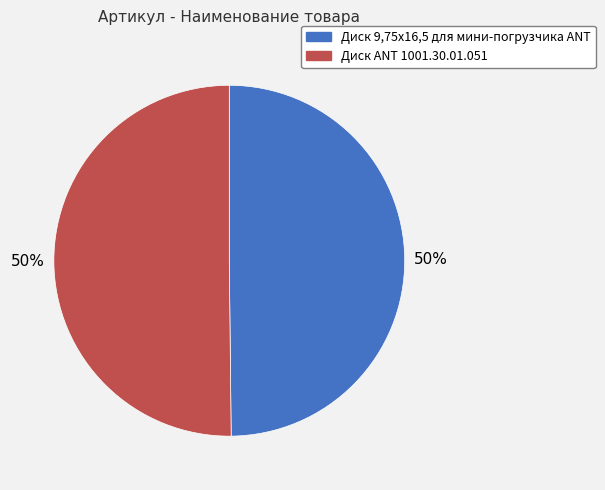

How many segments does this pie chart have?

2